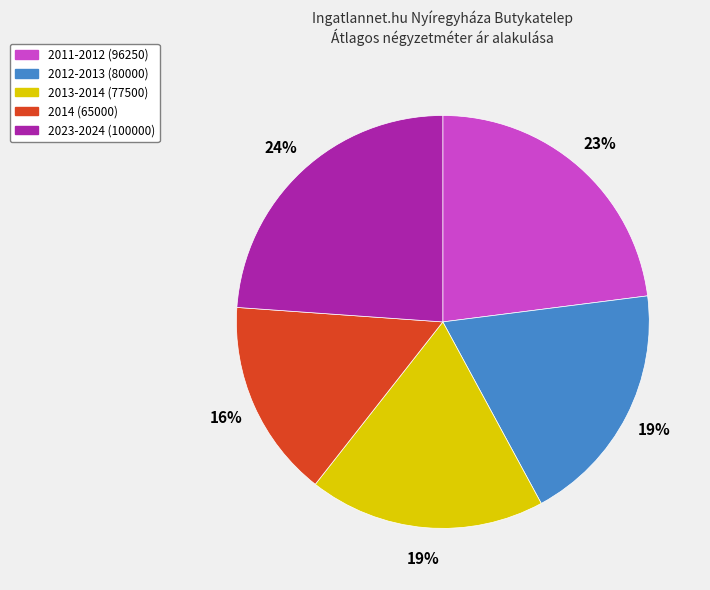

To the nearest percent, what percentage of the pie is 2014 (65000)?

16%